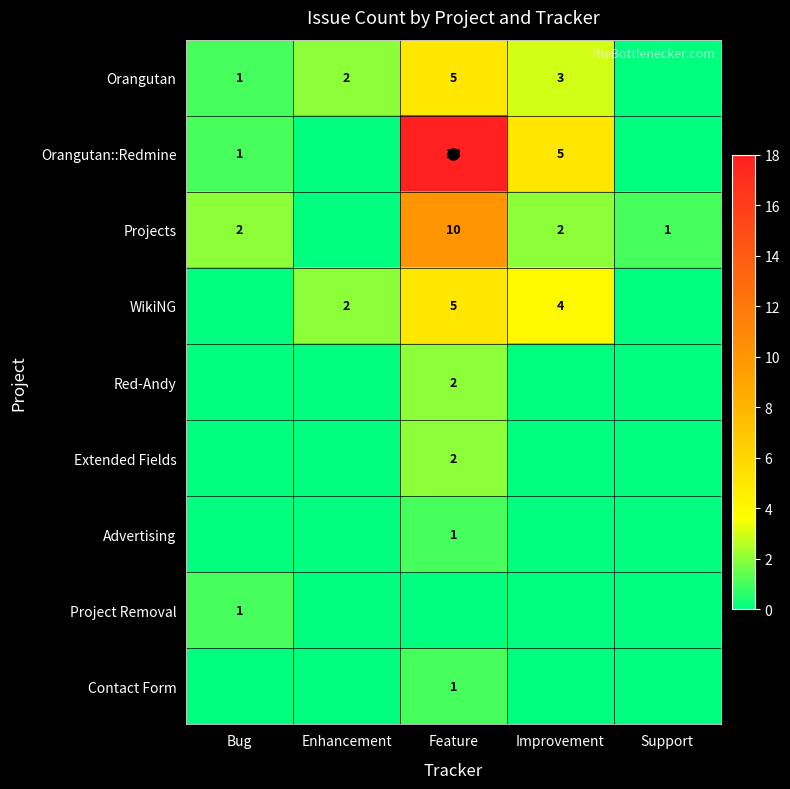

At Enhancement, list the series in order from smallest to largest.

Orangutan::Redmine, Projects, Red-Andy, Extended Fields, Advertising, Project Removal, Contact Form, Orangutan, WikiNG